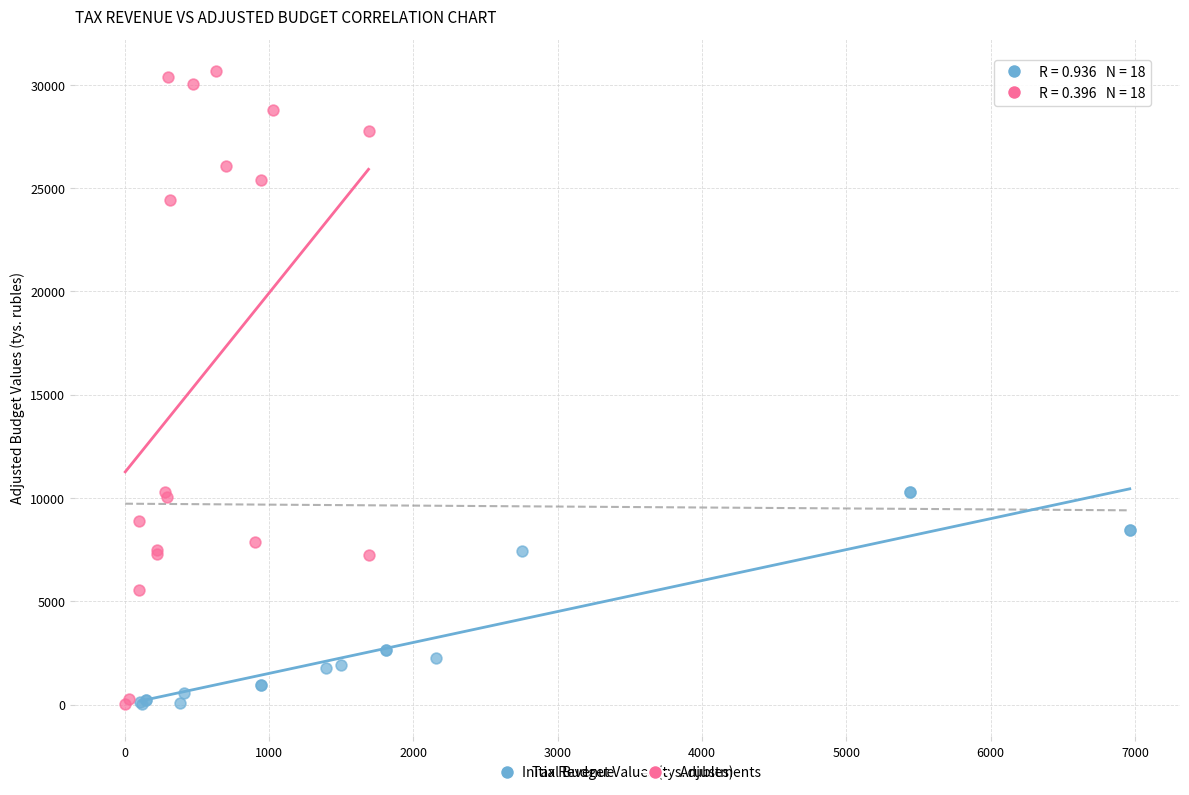

Which series reaches the maximum Y coordinate?

Adjustments